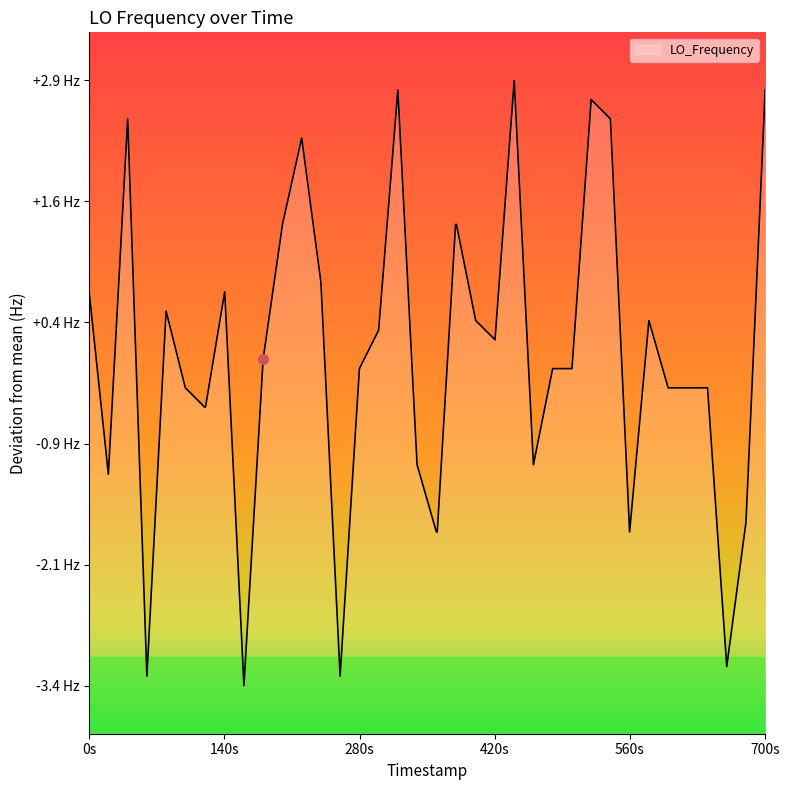

How many points are higher than both their immediate neighbors (excluding endpoints)?

8